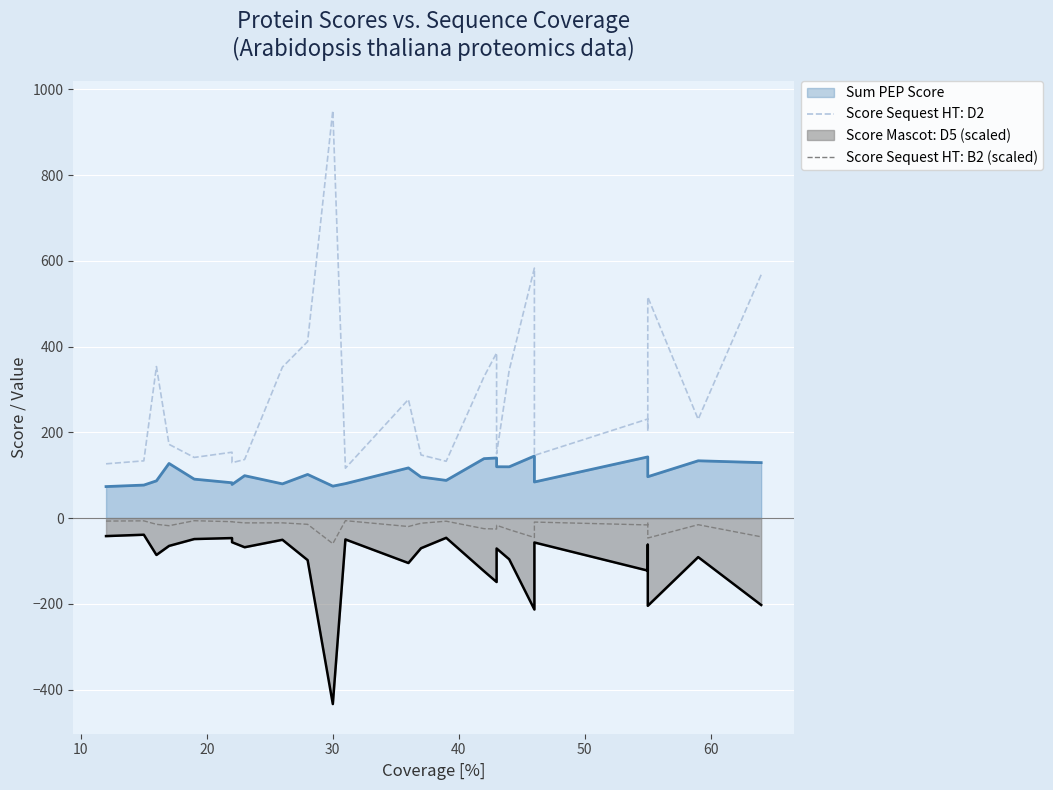

What is the maximum value shown in the chart?

950.4